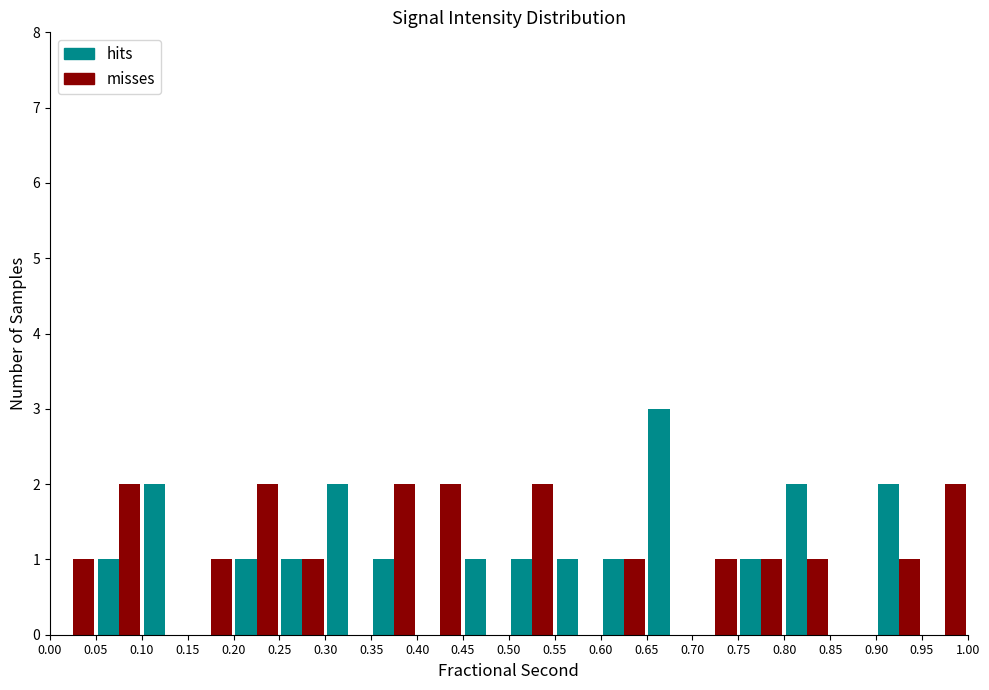

Reading left to right, transcribe this chart: for each range on the x-axis, give the height of each series' bar. The values are not printed on the chart, so give them approximately, as read against the axis.

0.00 to 0.05: hits=0	misses=1
0.05 to 0.10: hits=1	misses=2
0.10 to 0.15: hits=2	misses=0
0.15 to 0.20: hits=0	misses=1
0.20 to 0.25: hits=1	misses=2
0.25 to 0.30: hits=1	misses=1
0.30 to 0.35: hits=2	misses=0
0.35 to 0.40: hits=1	misses=2
0.40 to 0.45: hits=0	misses=2
0.45 to 0.50: hits=1	misses=0
0.50 to 0.55: hits=1	misses=2
0.55 to 0.60: hits=1	misses=0
0.60 to 0.65: hits=1	misses=1
0.65 to 0.70: hits=3	misses=0
0.70 to 0.75: hits=0	misses=1
0.75 to 0.80: hits=1	misses=1
0.80 to 0.85: hits=2	misses=1
0.85 to 0.90: hits=0	misses=0
0.90 to 0.95: hits=2	misses=1
0.95 to 1.00: hits=0	misses=2